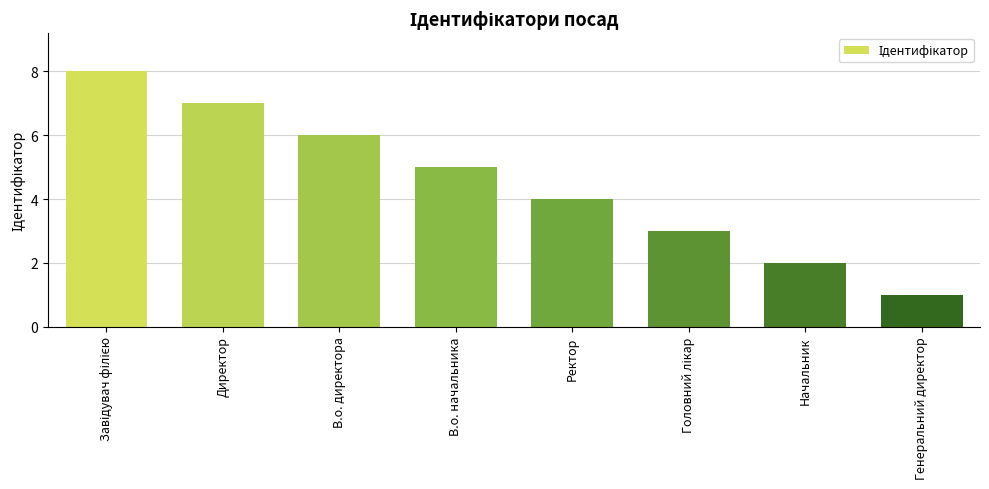

How many series are shown in this chart?

1